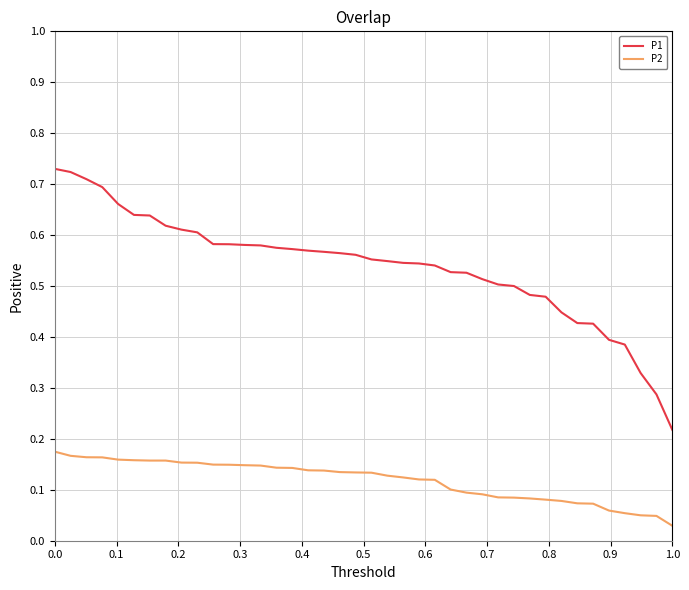

Which series has the largest total across all categories?

P1